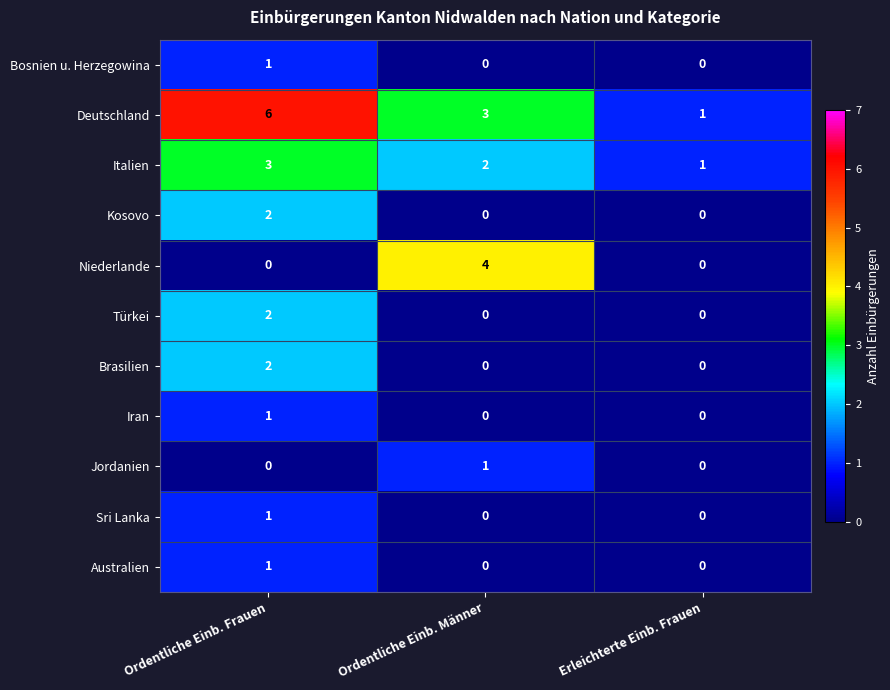

Which series changed the most between Ordentliche Einb. Männer and Erleichterte Einb. Frauen?

Niederlande